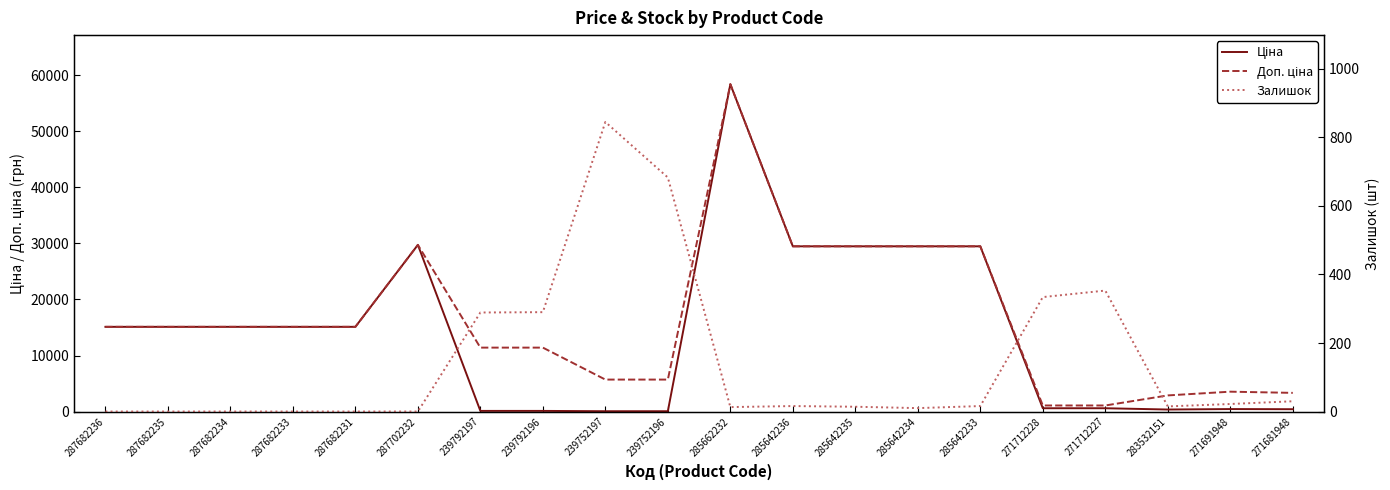

Rank the series at 287702232 from highest to lowest value.

Ціна, Доп. ціна, Залишок